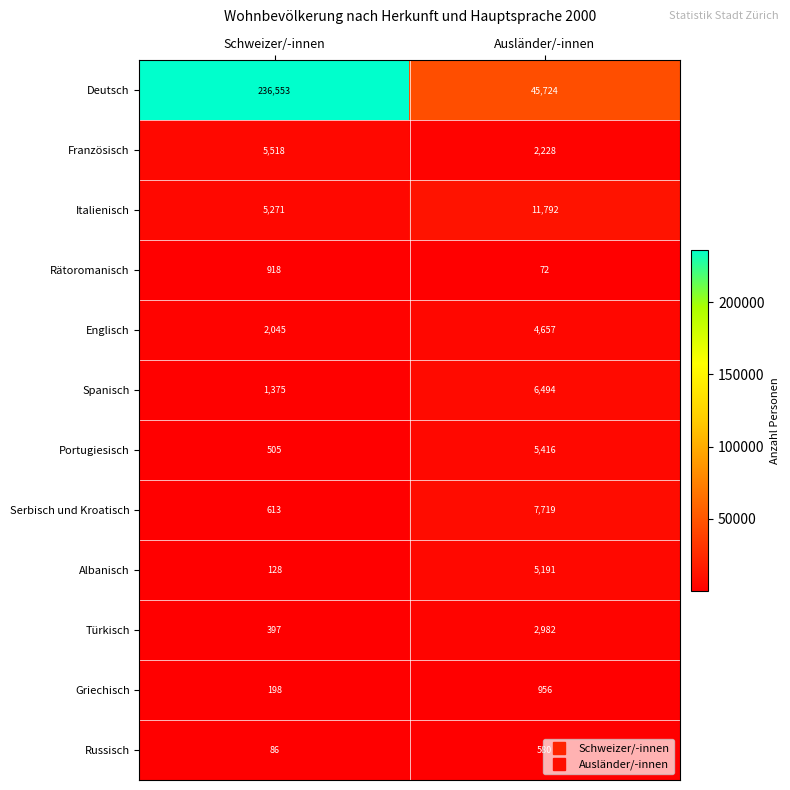

Is the value of Portugiesisch at Schweizer/-innen greater than the value of Rätoromanisch at Schweizer/-innen?

No